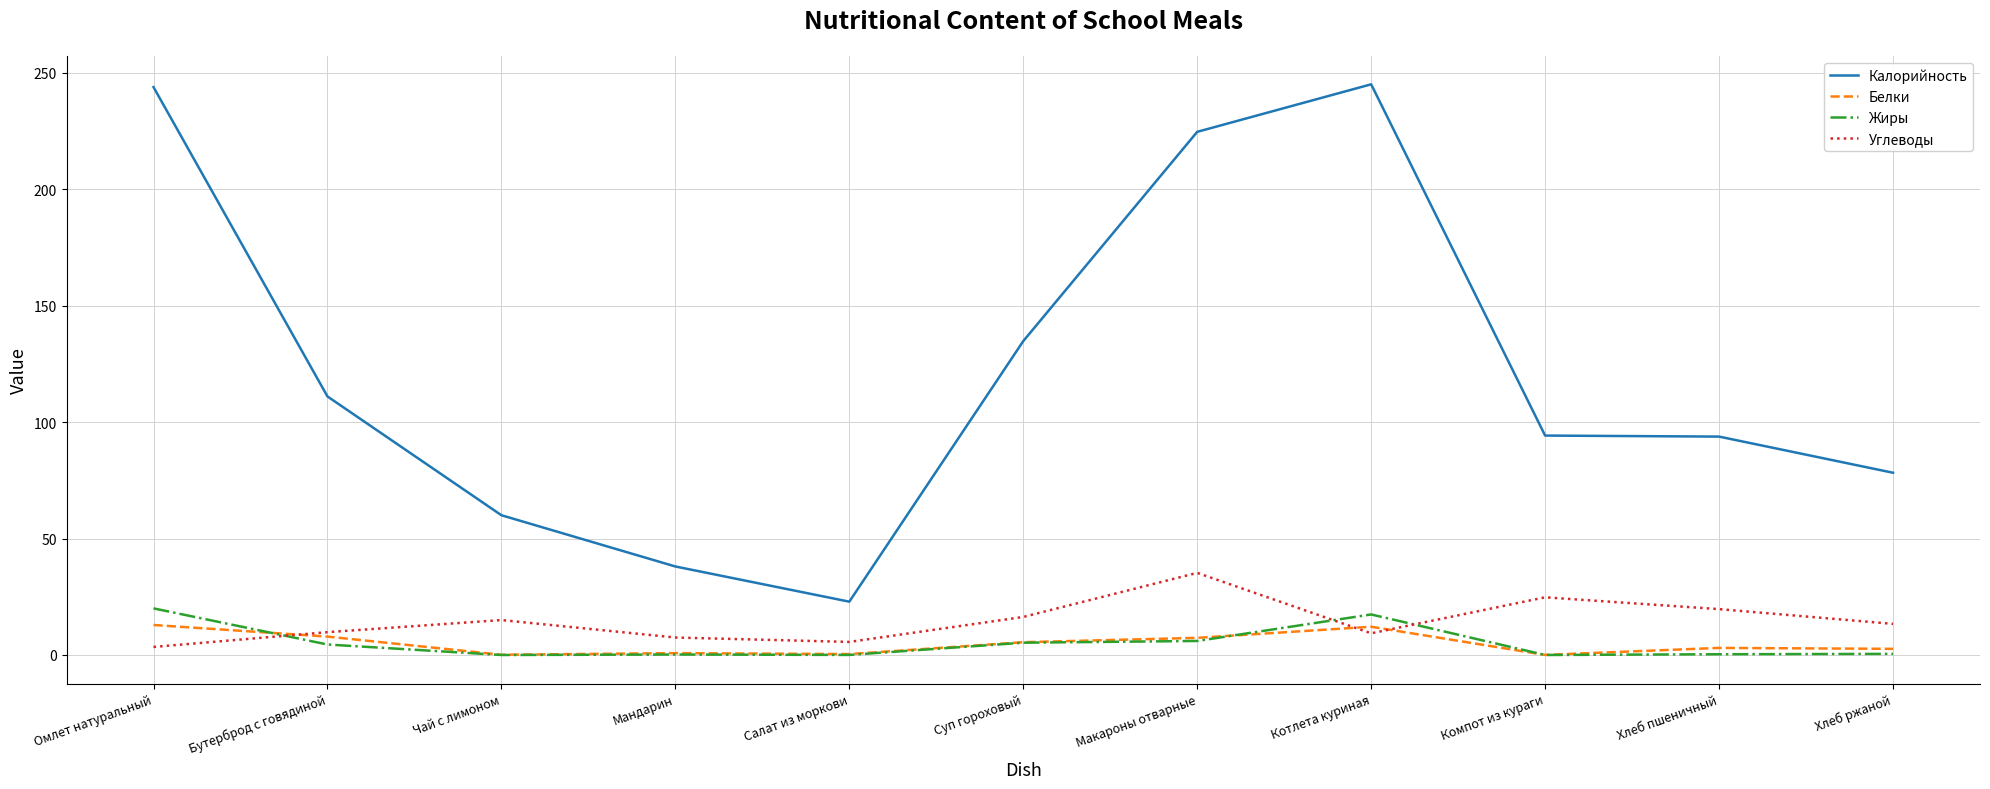

The Жиры series shows 0.3 at Хлеб пшеничный. True or false?

True